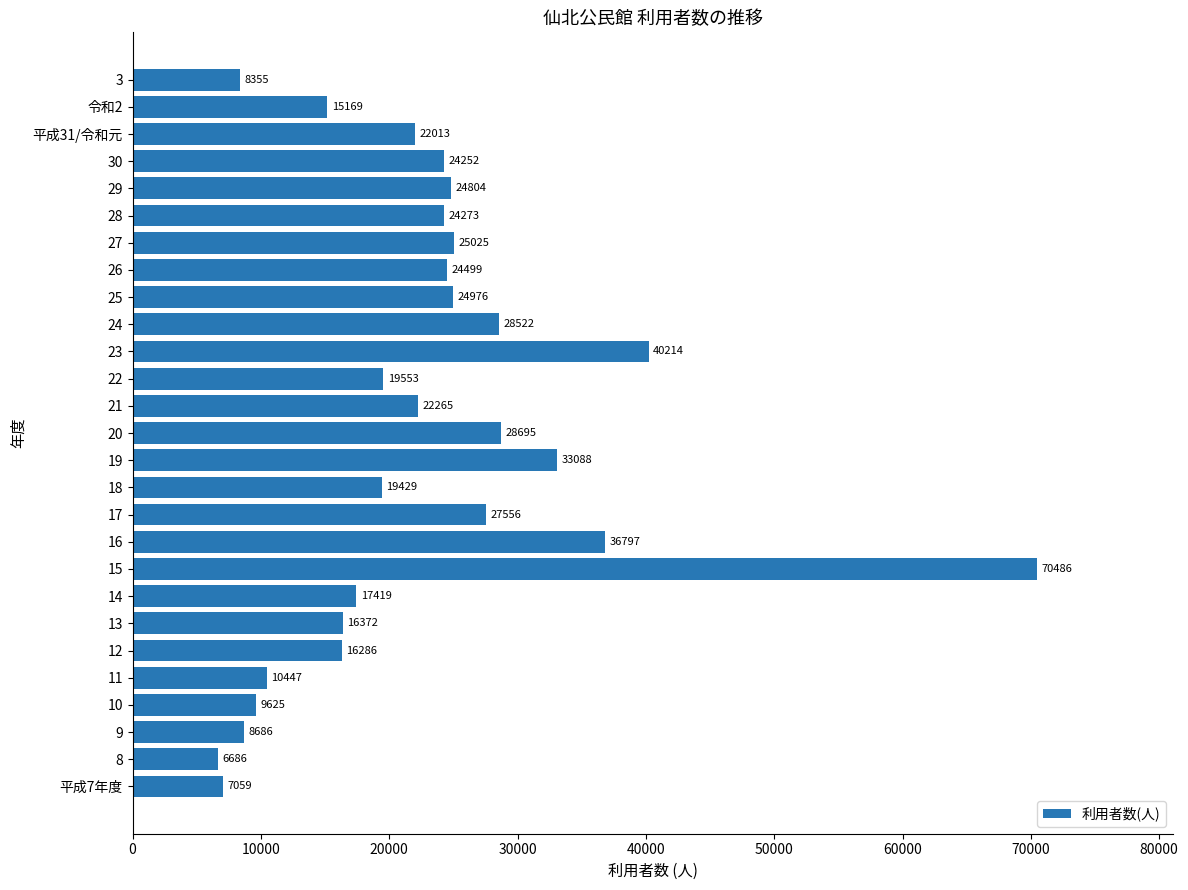

Rank the categories by value from highest to lowest.

15, 23, 16, 19, 20, 24, 17, 27, 25, 29, 26, 28, 30, 21, 平成31/令和元, 22, 18, 14, 13, 12, 令和2, 11, 10, 9, 3, 平成7年度, 8